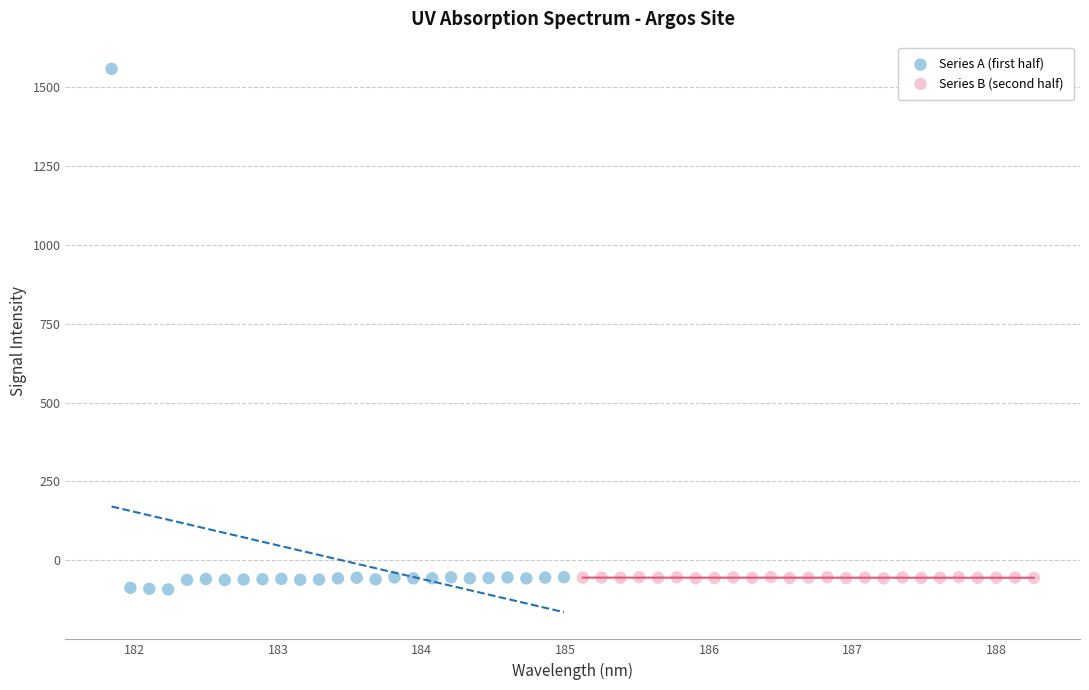

Which series contains the lowest Y value?

Series A (first half)